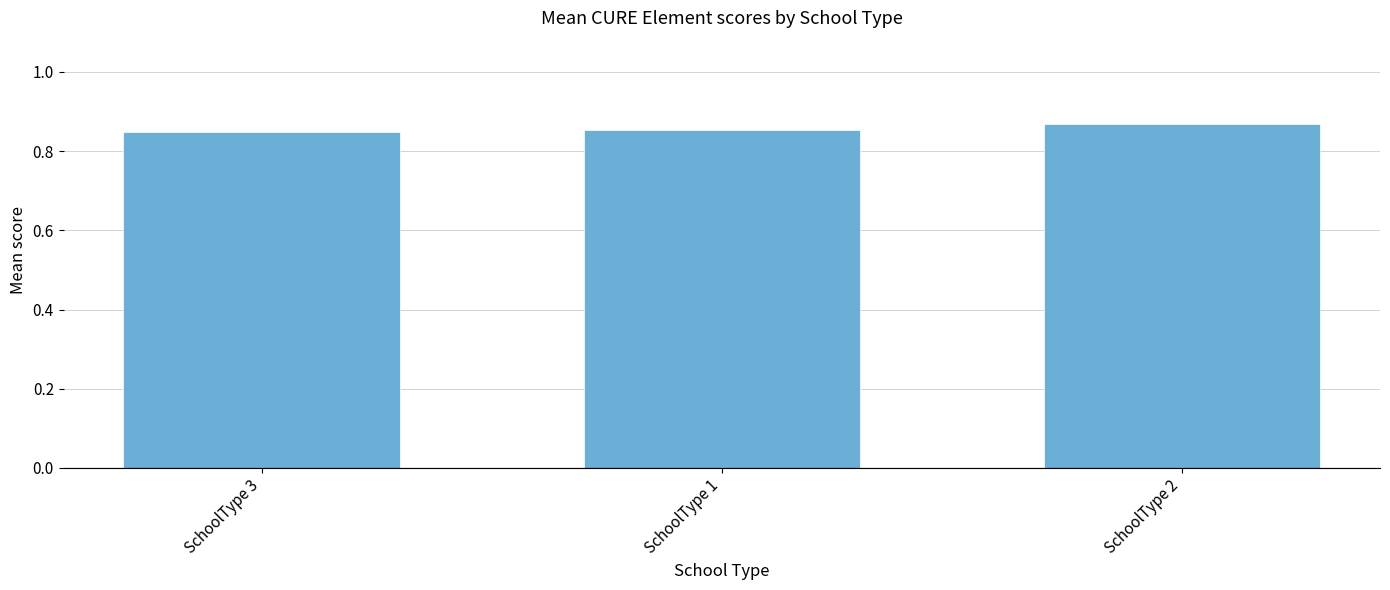

What is the sum of all values?

2.6